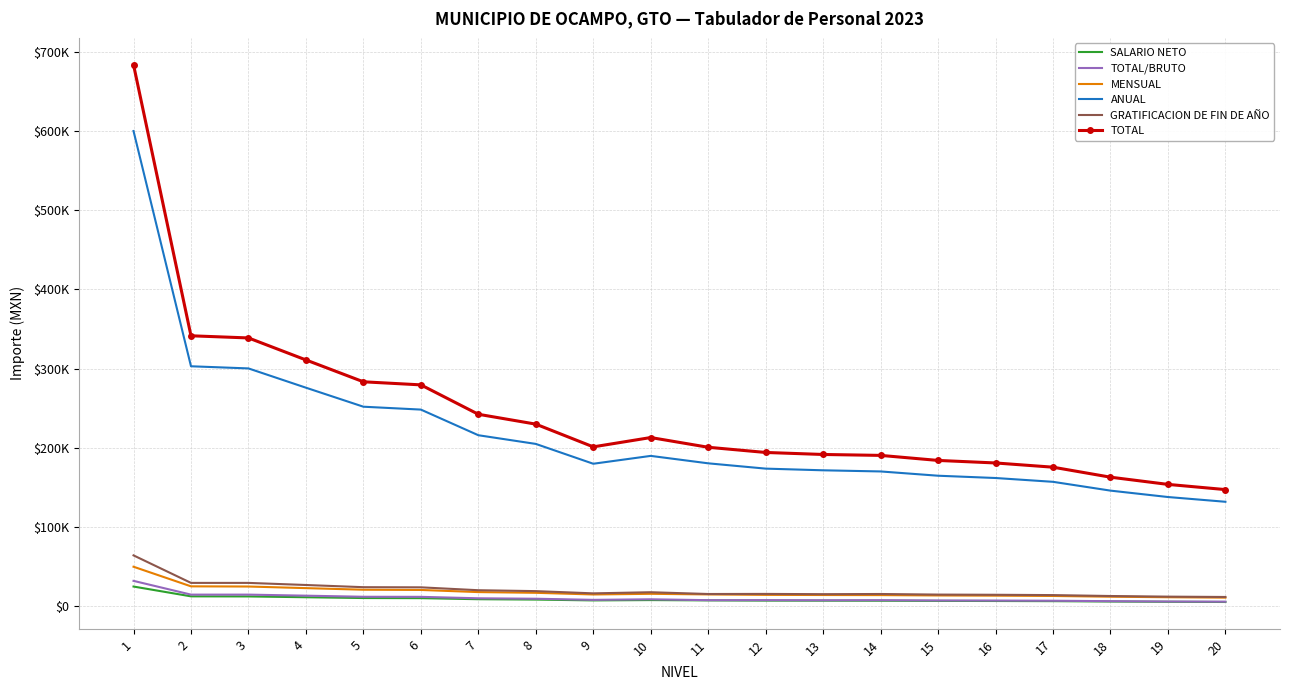

Where is the first local maximum for TOTAL/BRUTO?

10